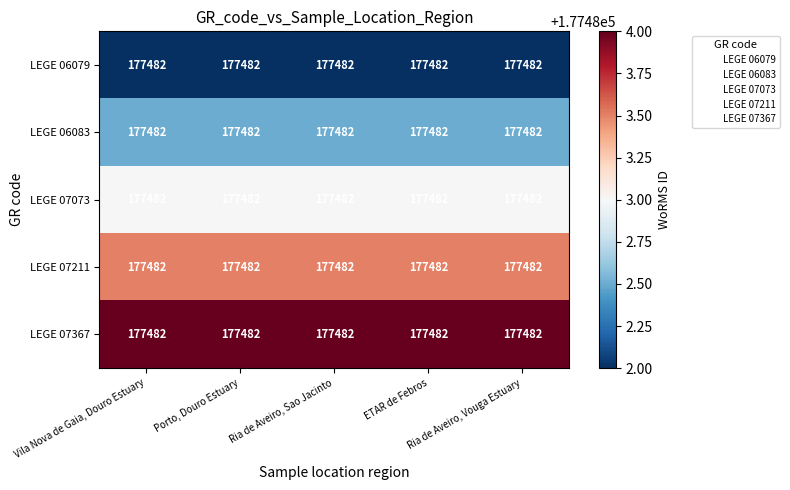

Is the value of LEGE 07211 at Vila Nova de Gaia, Douro Estuary greater than the value of LEGE 06083 at Porto, Douro Estuary?

Yes